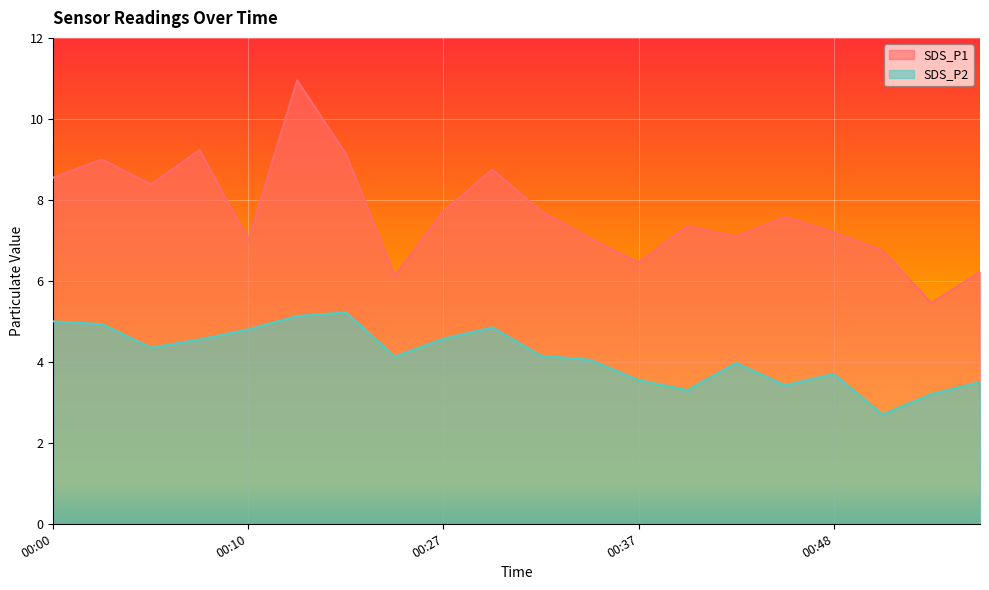

True or false: SDS_P1 and SDS_P2 cross at least once.

False